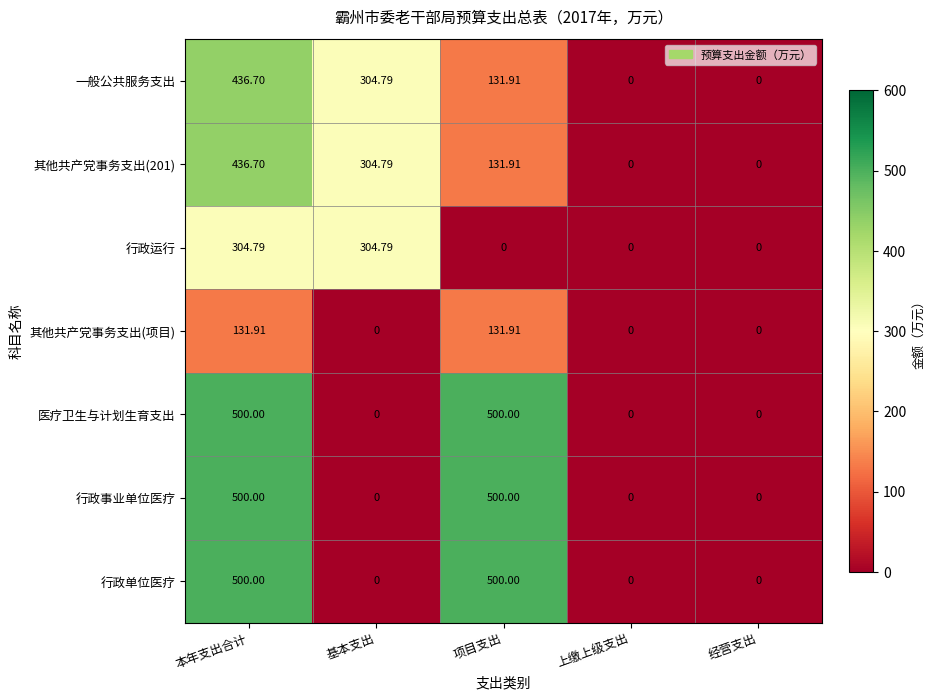

Which category has the highest value in the 一般公共服务支出 series?

本年支出合计